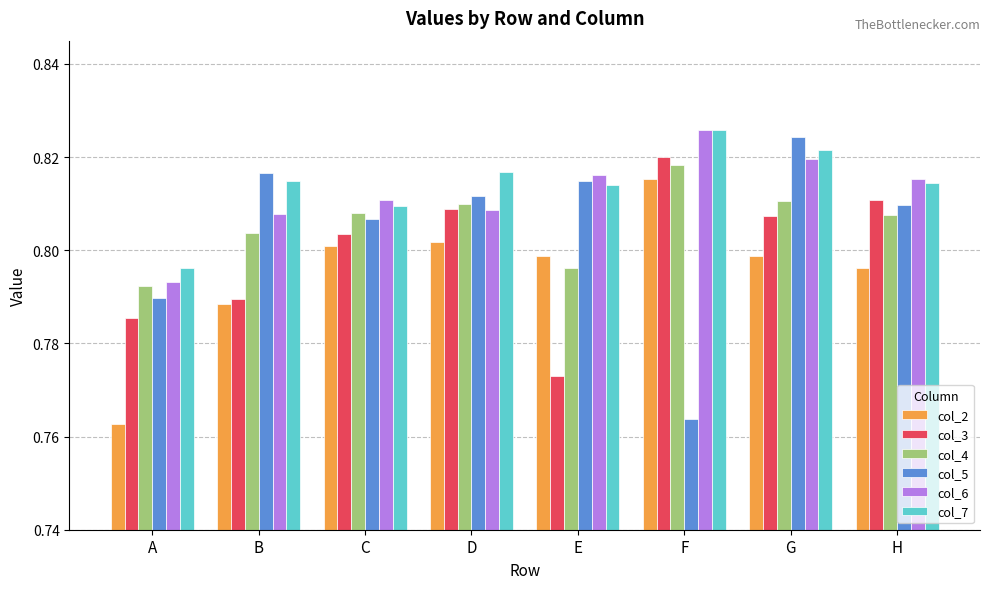

At how many categories does at least one series exceed 0?

8